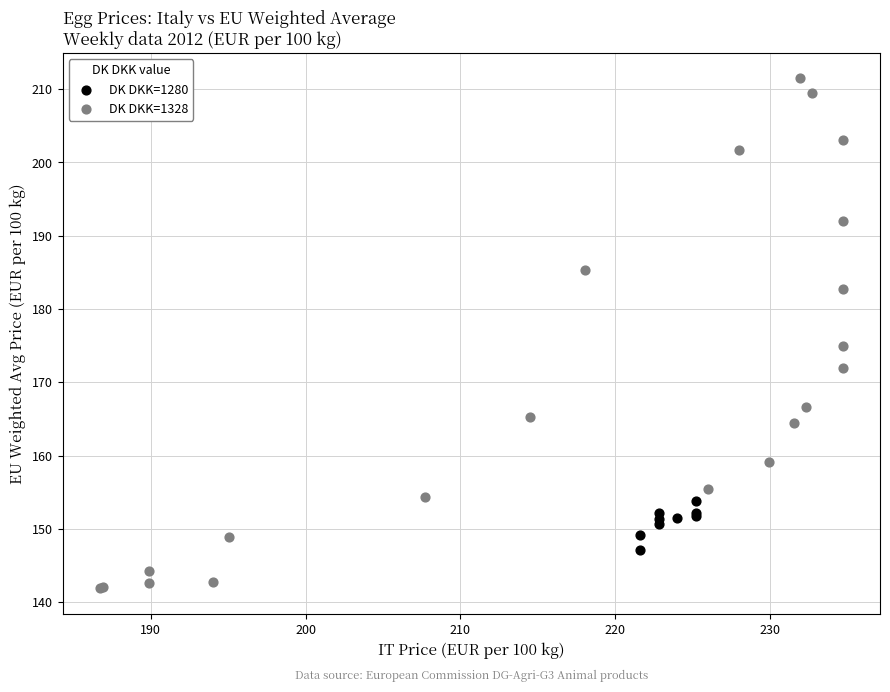

Which series reaches the minimum Y coordinate?

DK DKK=1328